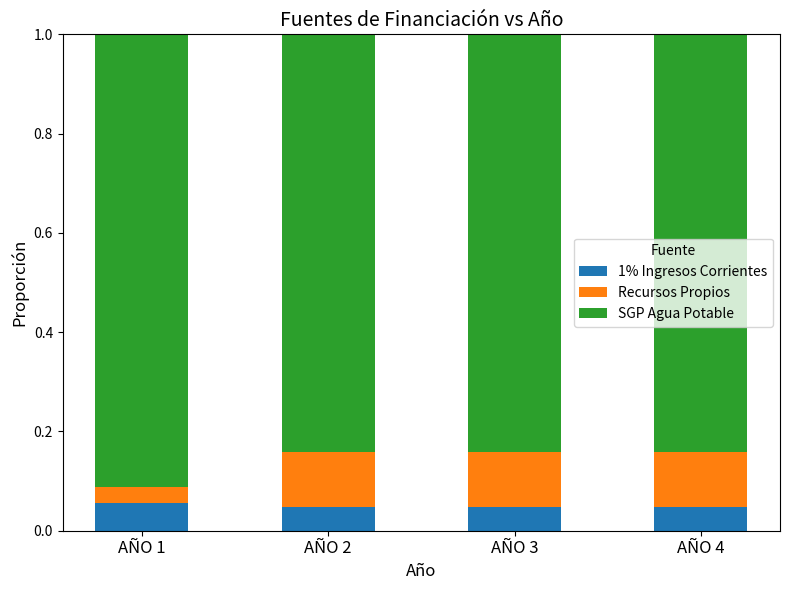

What is the total value across all series at AÑO 1?

1.0